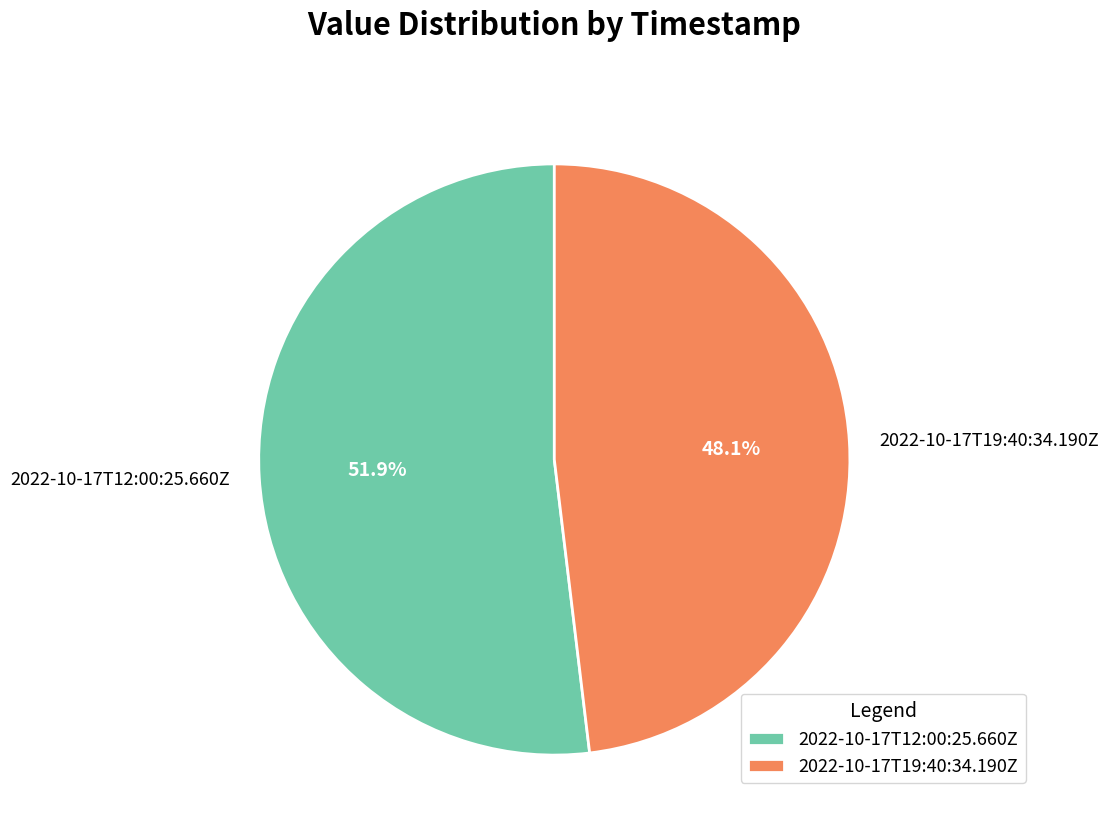

True or false: 2022-10-17T12:00:25.660Z accounts for 52% of the total.

True